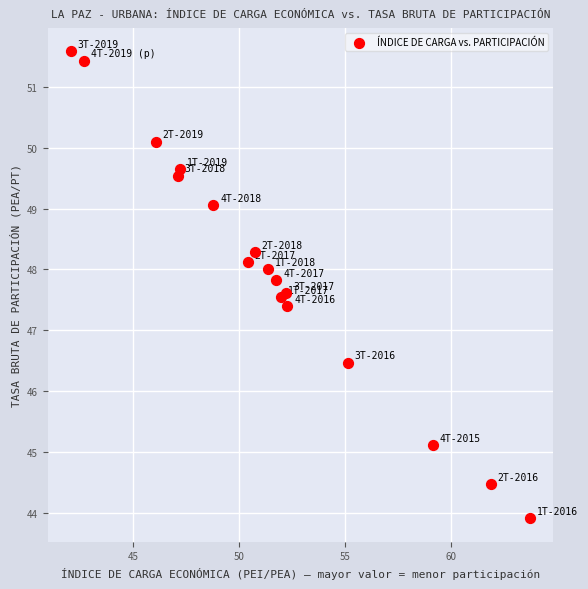

What Y value in the scatter plot is closest to 47?

47.4